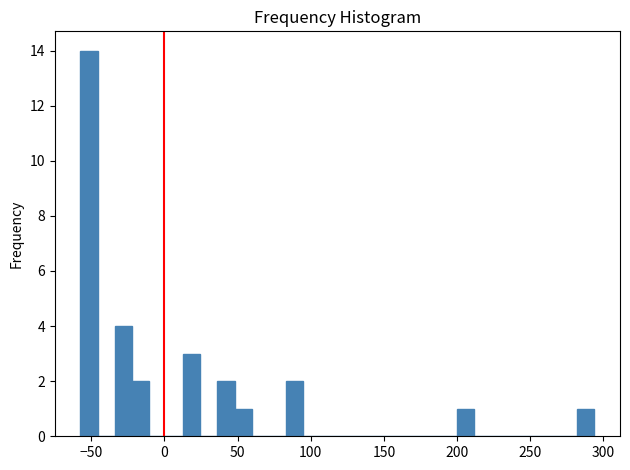

Read against the x-axis, roughly where is the centre of the tallest bar?

-50